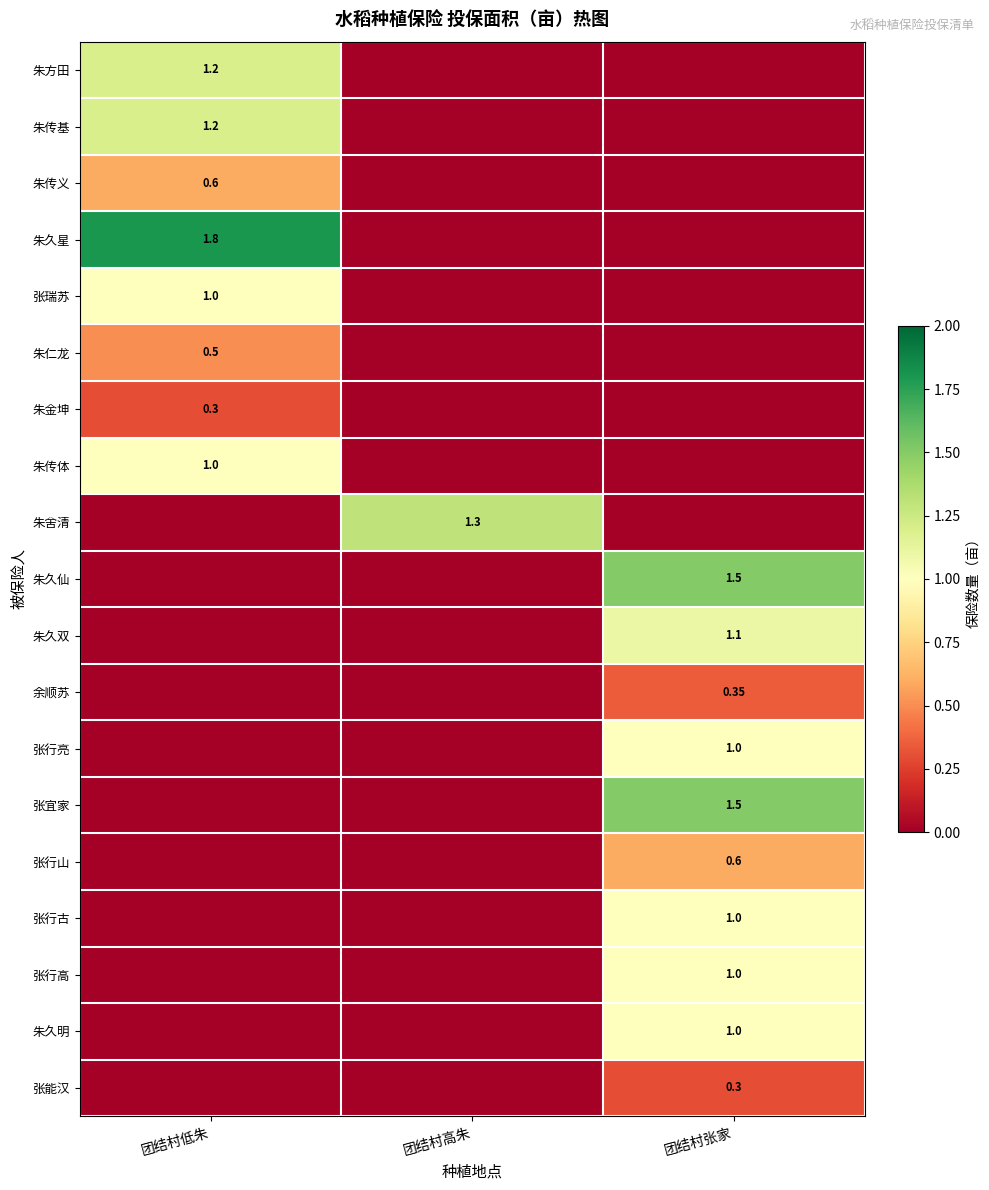

True or false: 余顺苏 has a value of 0.0 at 团结村低朱.

True